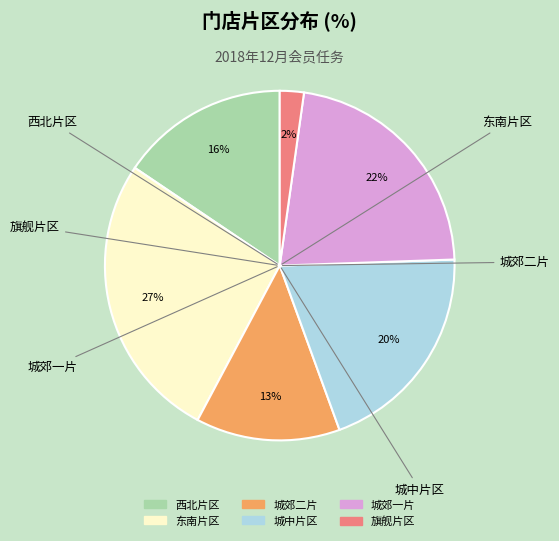

Is the sum of 城中片区 and 城郊二片 greater than half?

No